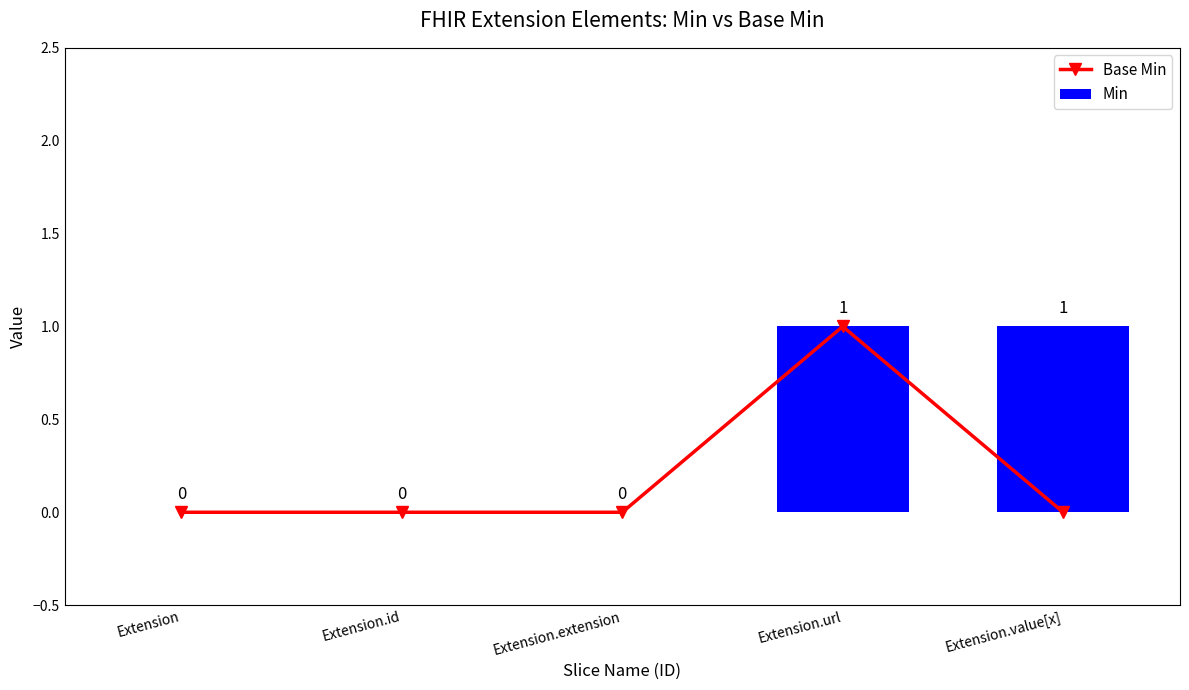

How many positive values does the Base Min series have?

1